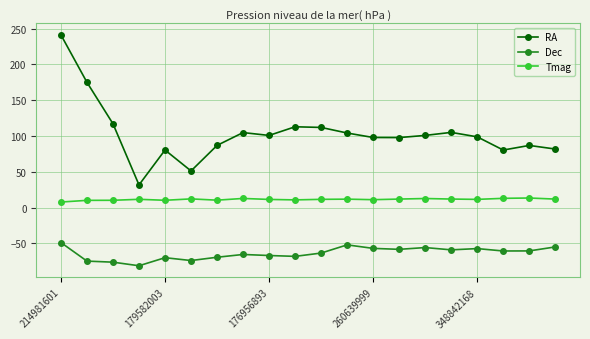

What is the maximum value for Dec?

-48.8